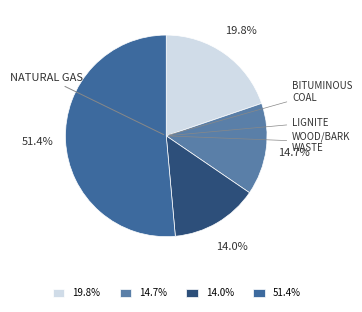

Do 14.0% and 19.8% together represent more than half of the pie?

No